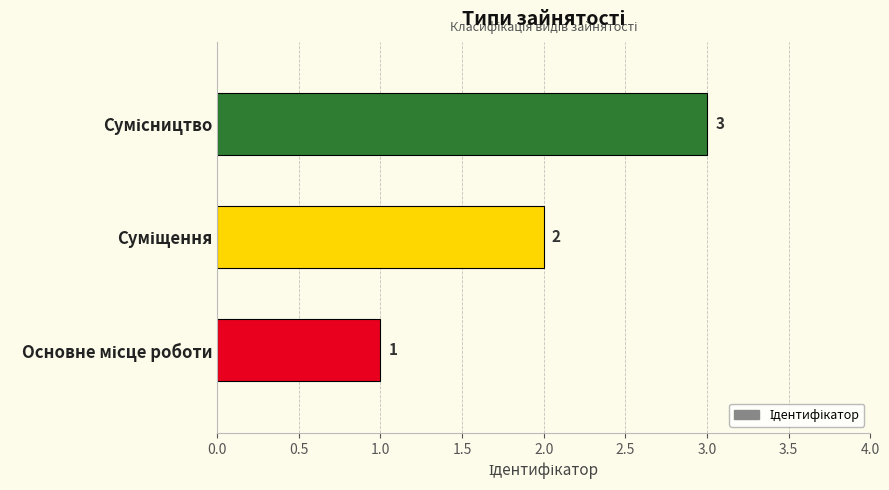

What is the minimum value shown in the chart?

1